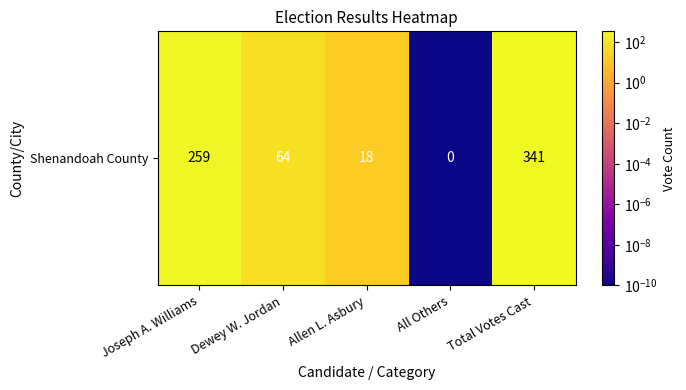

What is the difference between the maximum and second lowest values?

323.0